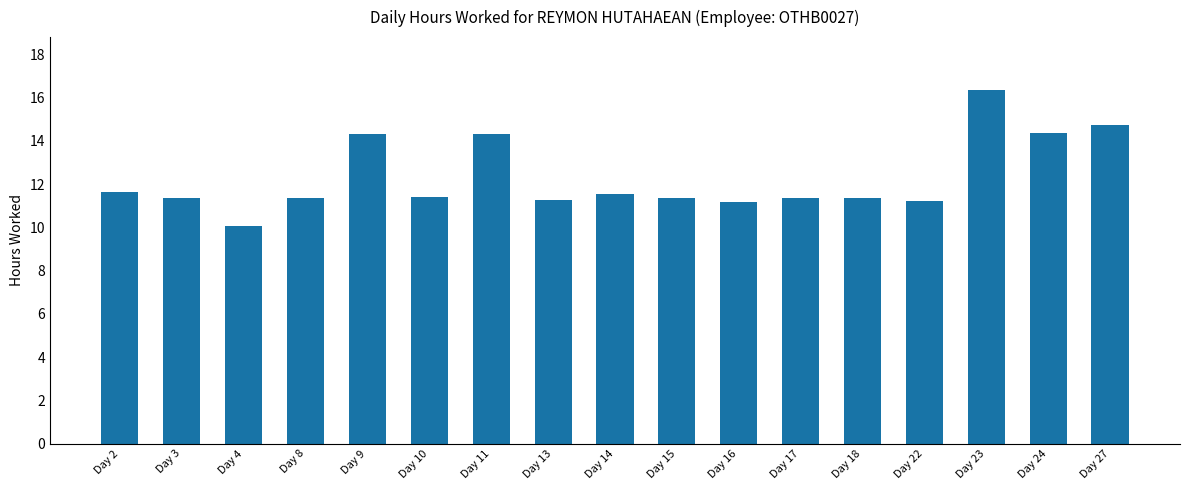

What is the difference between the values at Day 13 and Day 9?

3.0